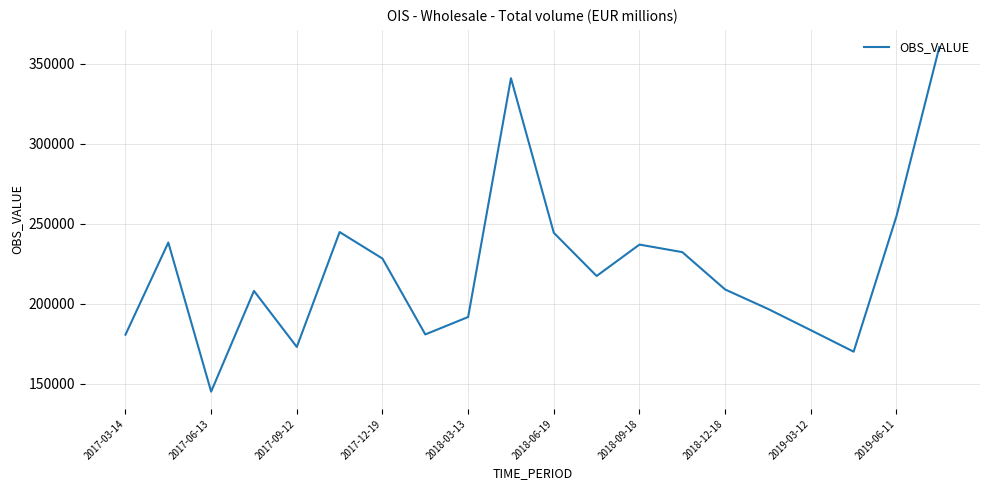

What is the minimum value shown in the chart?

144960.1